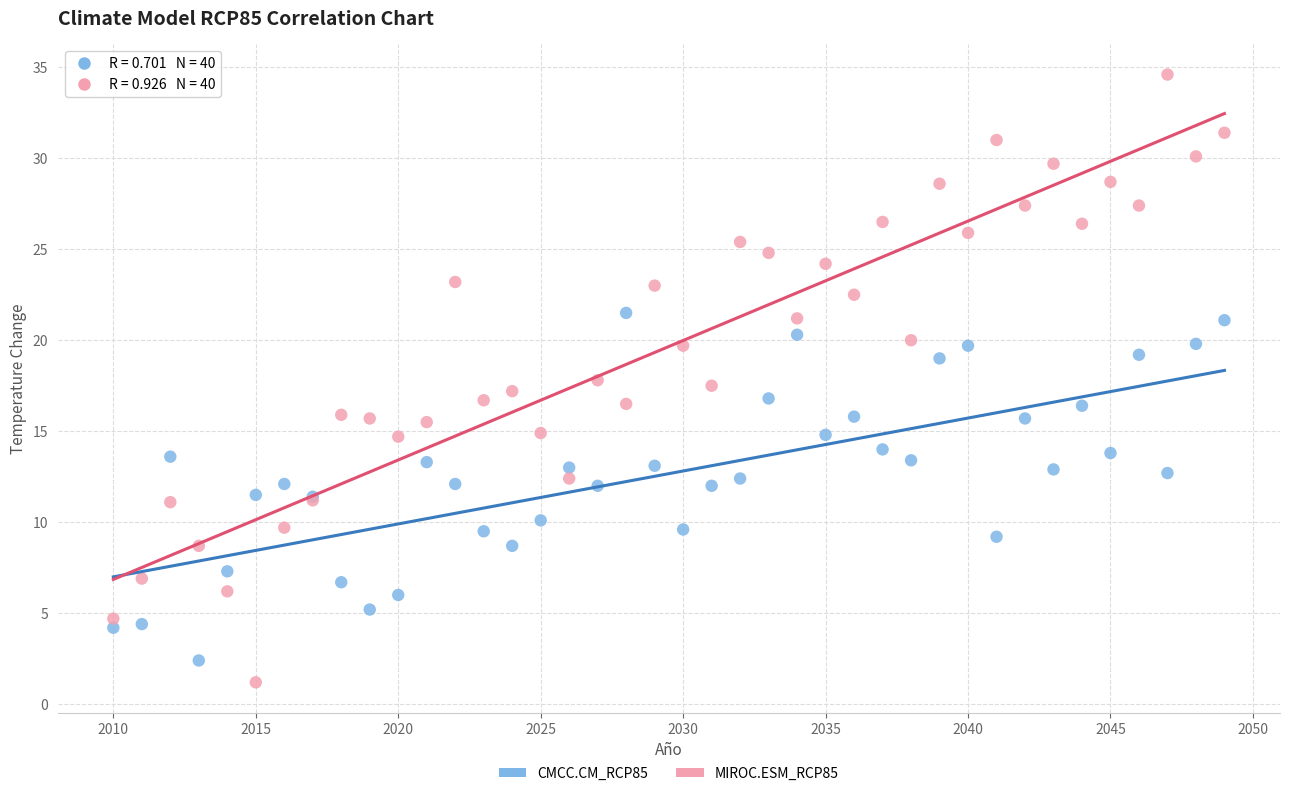

What are all the series names shown in the legend?

CMCC.CM_RCP85, MIROC.ESM_RCP85